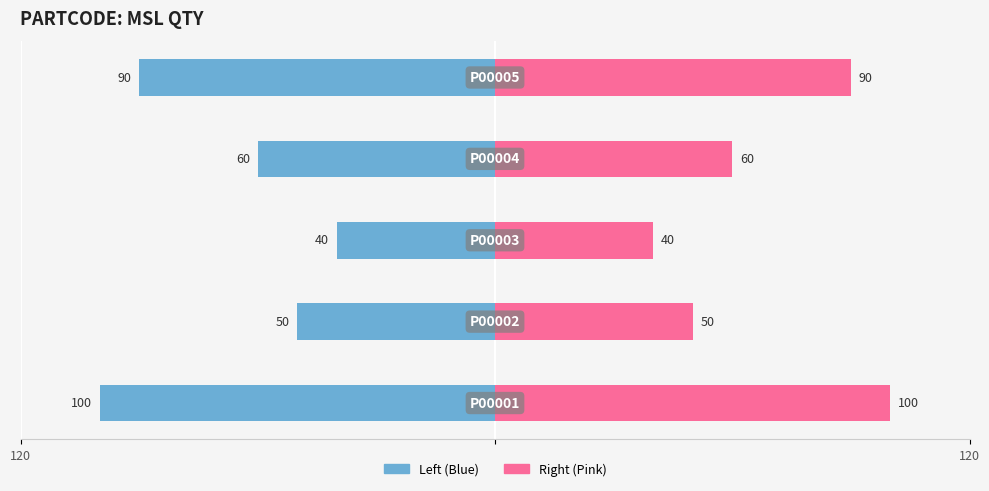

List the series in order of their overall mean, lowest first.

MSL QTY (Left), MSL QTY (Right)